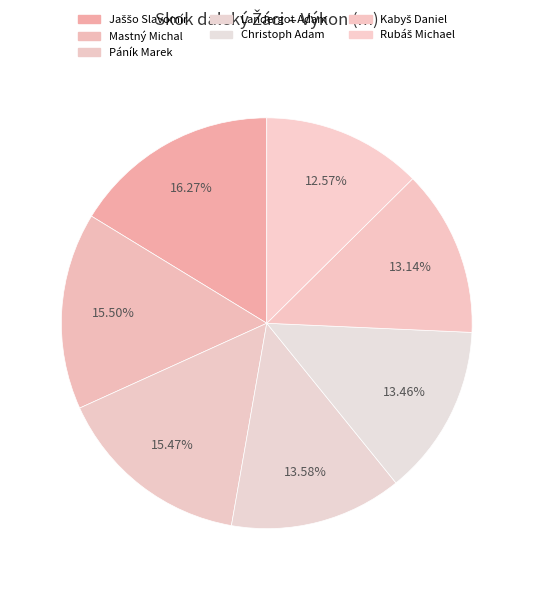

Rank the categories by value from highest to lowest.

Jaššo Slavomír, Mastný Michal, Páník Marek, Landergot Adam, Christoph Adam, Kabyš Daniel, Rubáš Michael